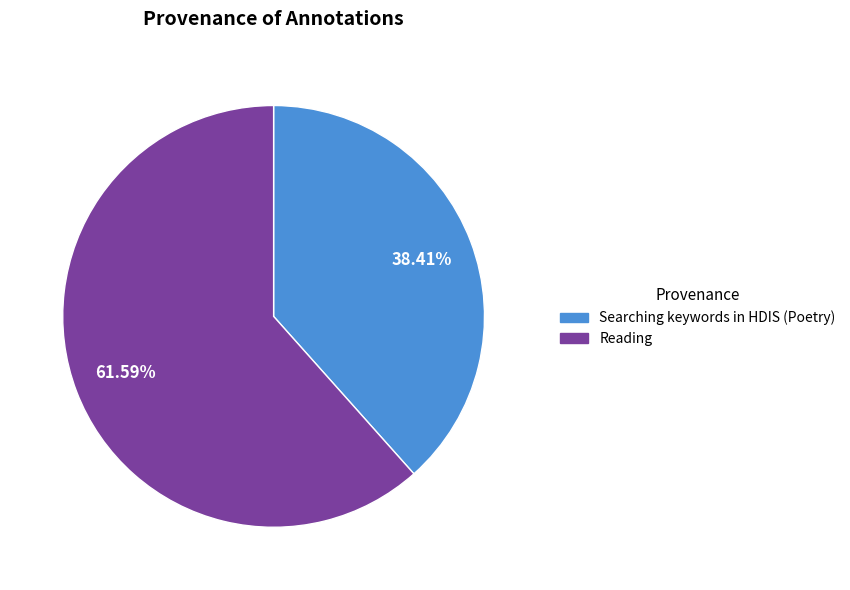

Is there any slice that represents more than half of the pie?

Yes